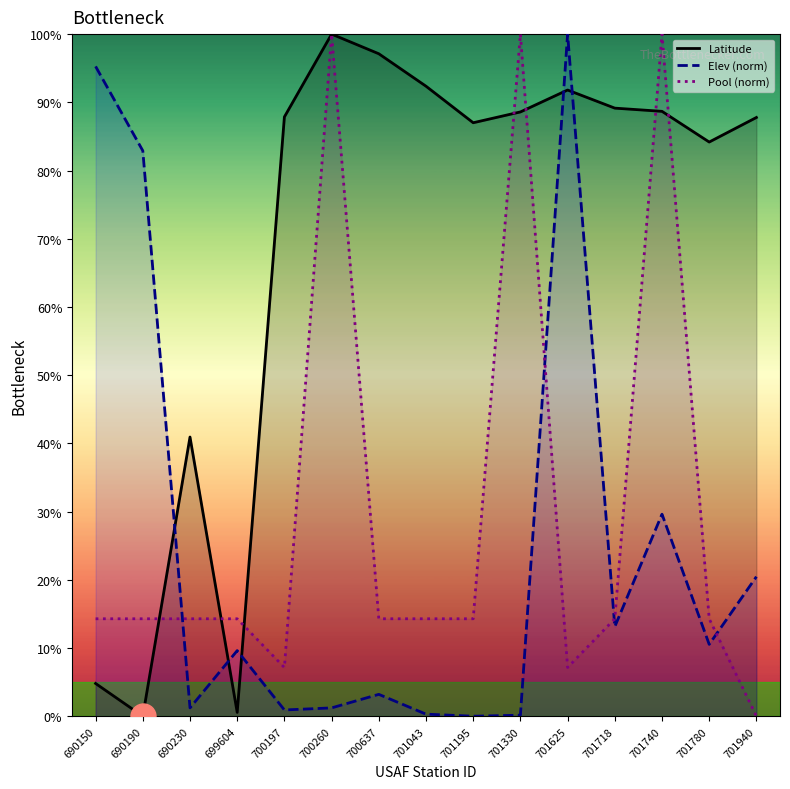

What is the total value across all series at 690150?

114.4